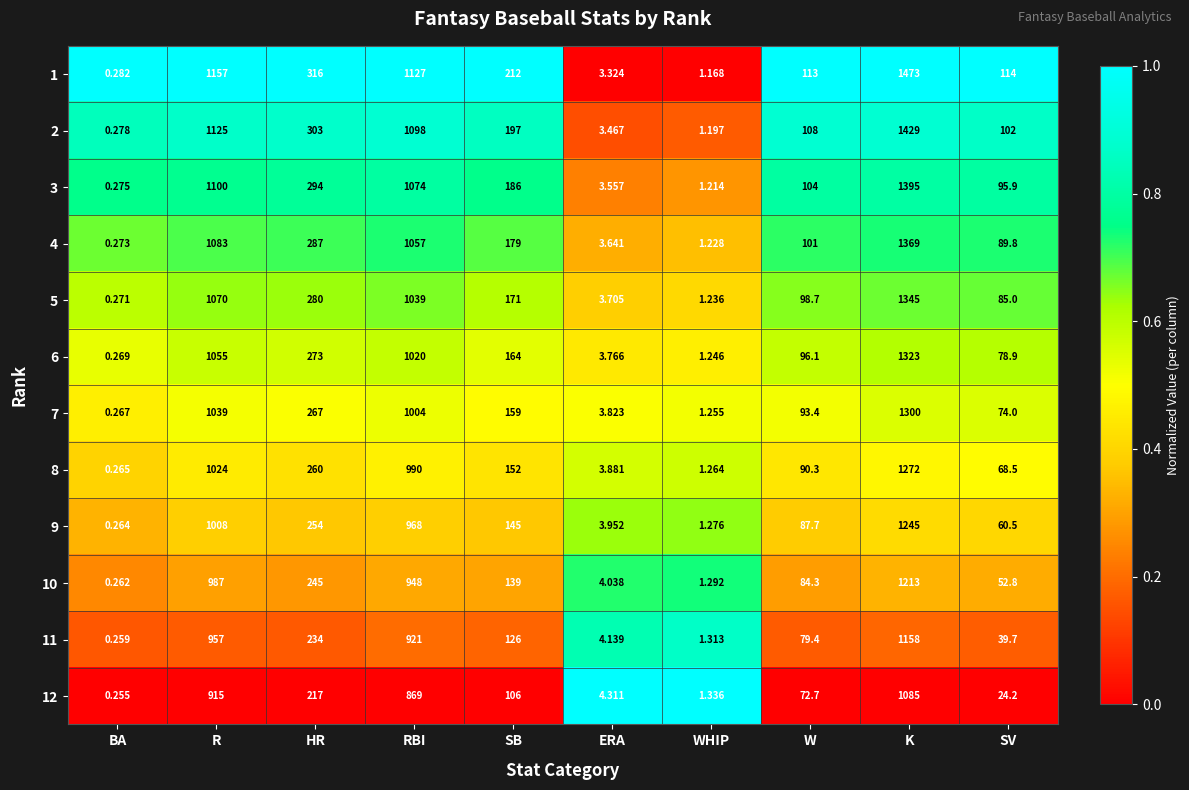

Which series has the widest spread of values?

1